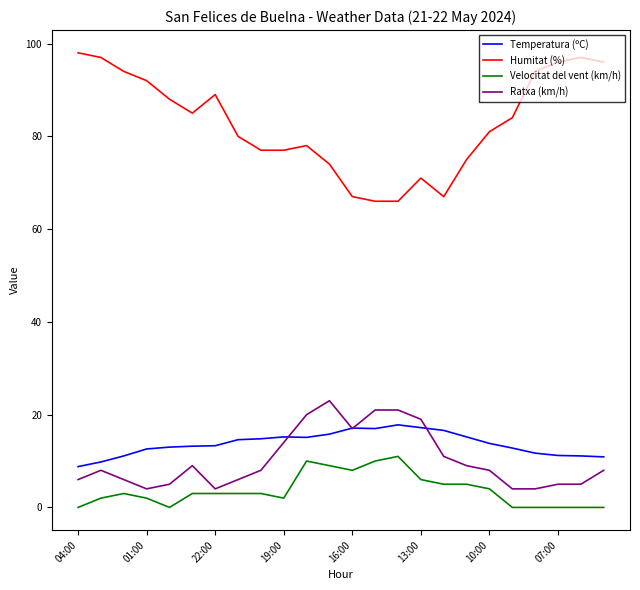

True or false: Humitat (%) and Ratxa (km/h) intersect in this chart.

False